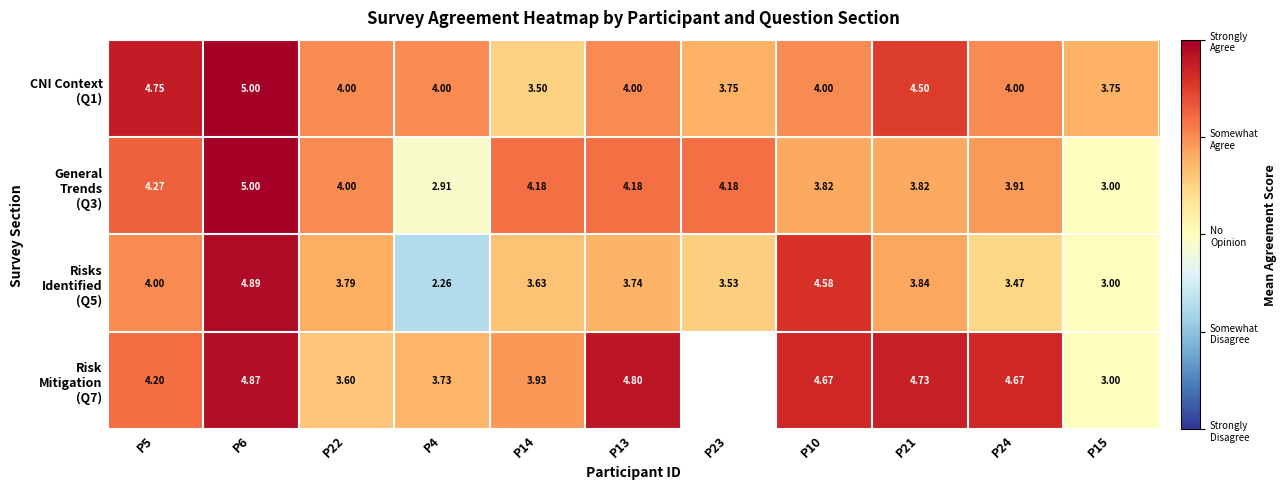

How many values in the Risks Identified (Q5) series exceed 3?

9